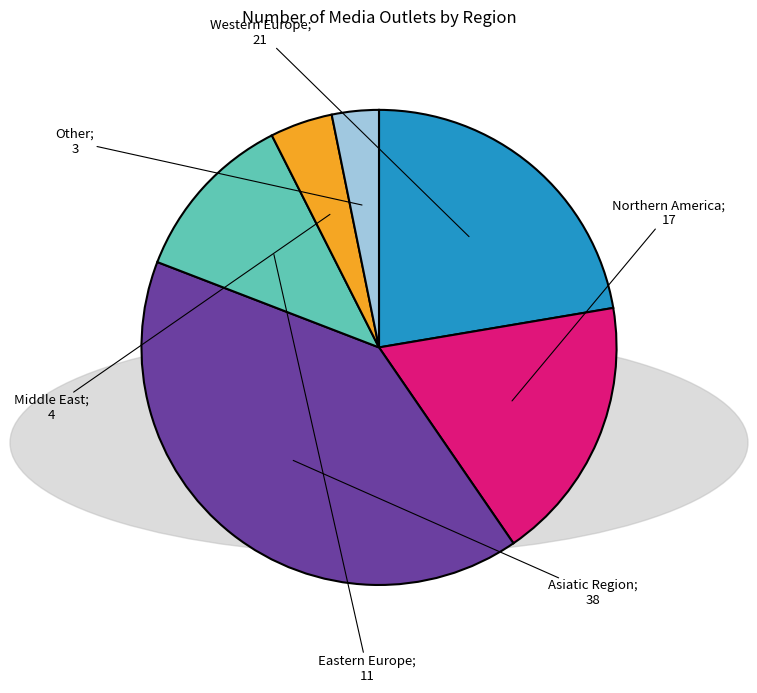

Does any single category account for the majority?

No